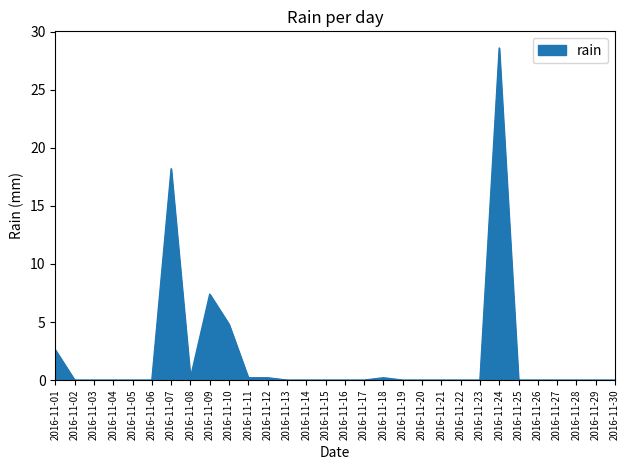

What is the change in value from 2016-11-09 to 2016-11-24?

+21.2